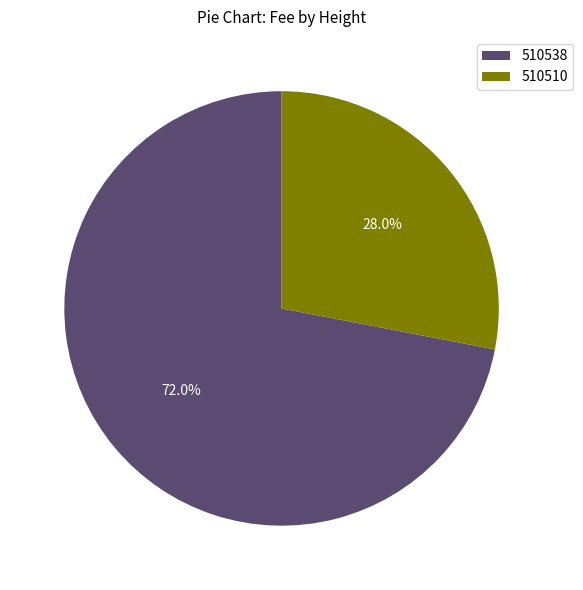

What percentage is the 510538 slice, to the nearest percent?

72%